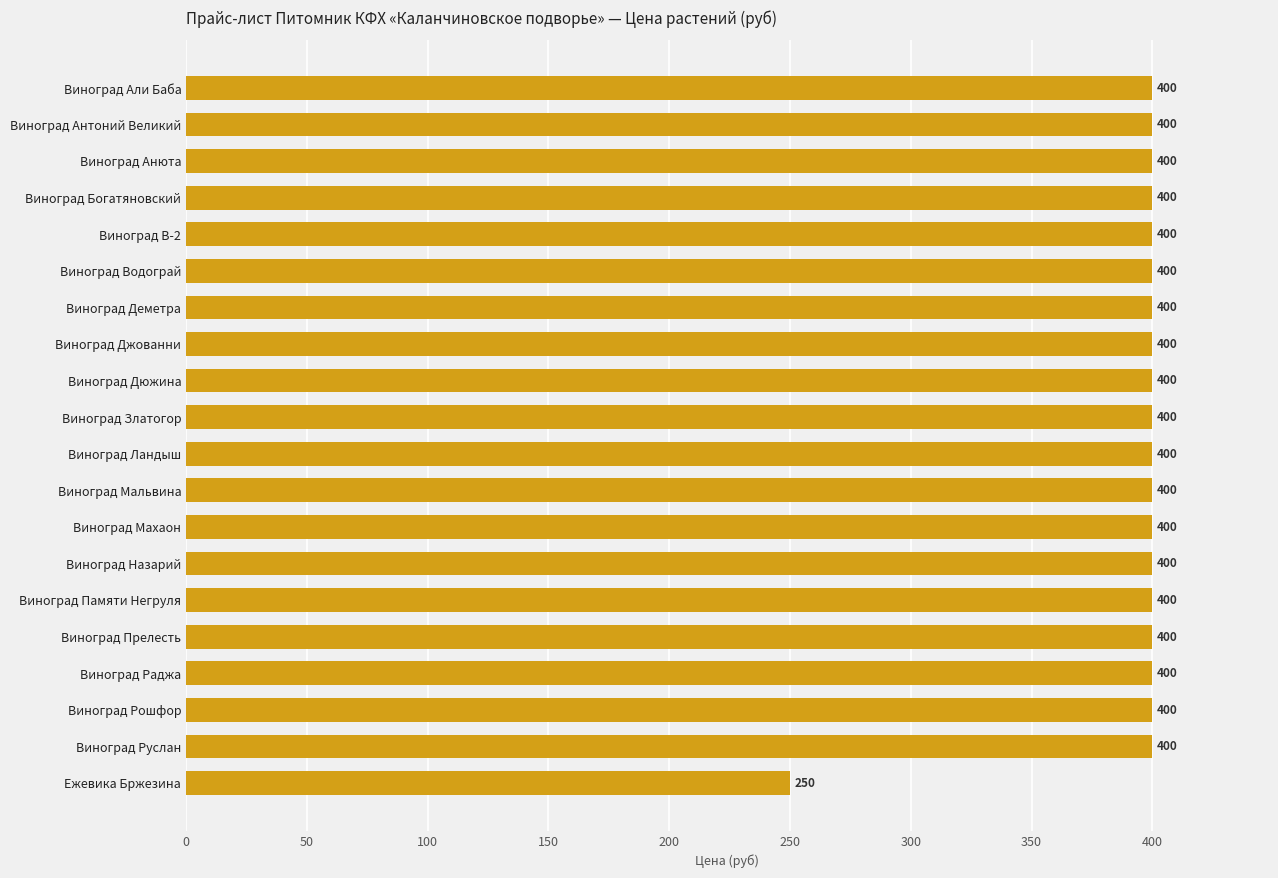

True or false: the data shows 115 at Виноград Махаон.

False